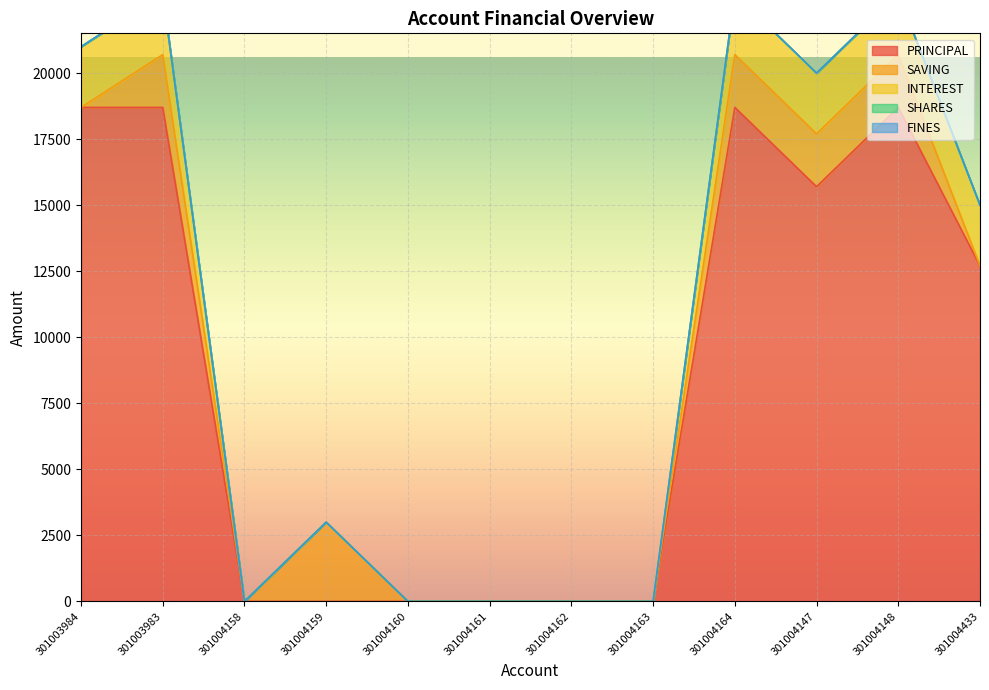

True or false: INTEREST has a value of 3411 at 301004433.

False